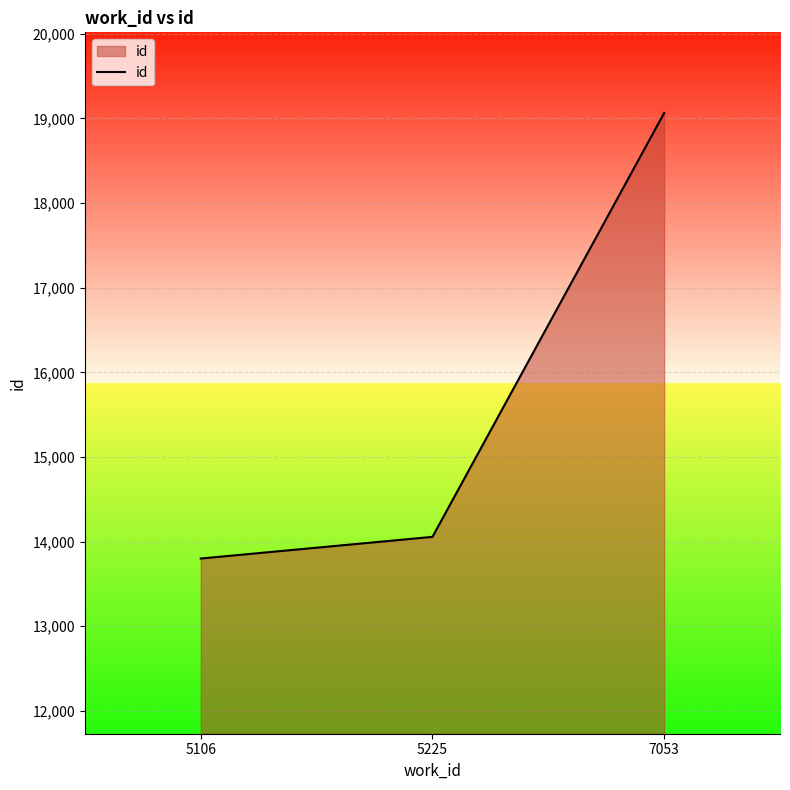

List the labels in order of value, largest first.

7053, 5225, 5106